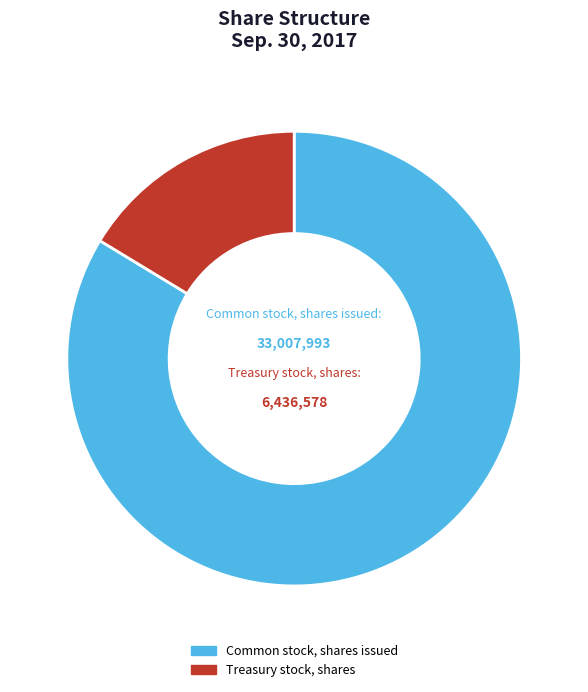

True or false: Treasury stock, shares accounts for 16% of the total.

True